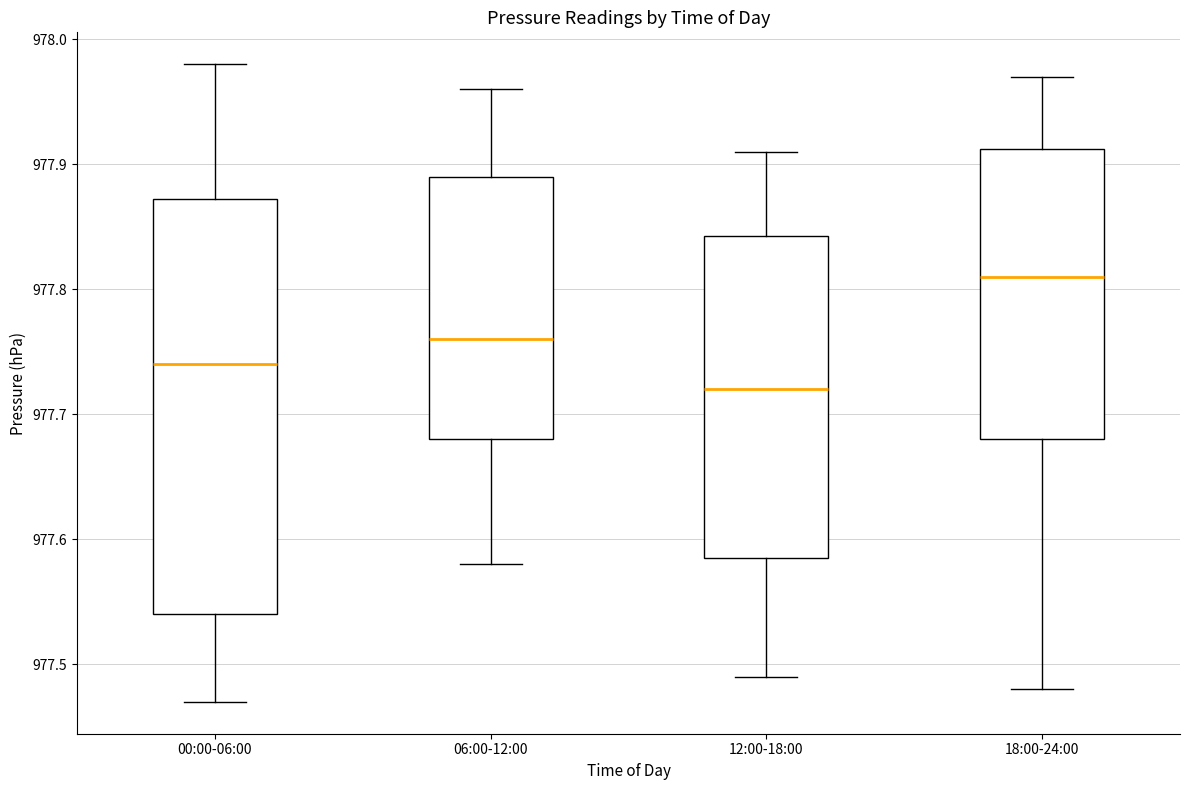

Where is the lower edge of the box for 06:00-12:00 on the y-axis? The values are not printed on the chart, so give them approximately, as read against the axis.

977.68